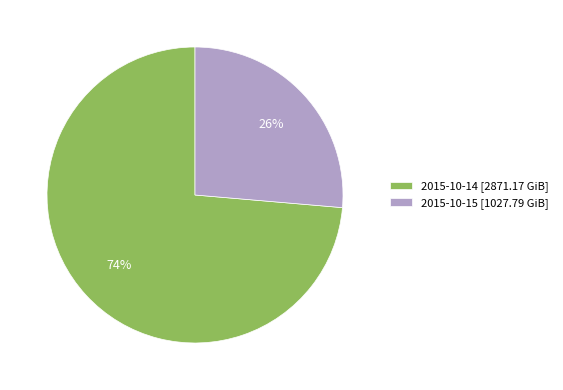

To the nearest percent, what is the average slice percentage?

50%